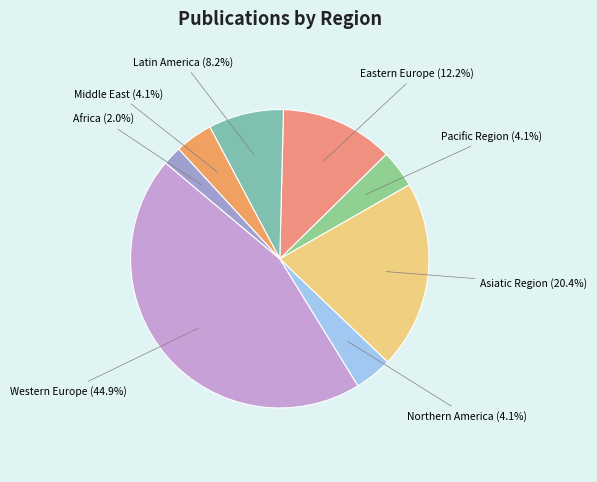

Approximately how many times larger is the value at Asiatic Region compared to Middle East?

5.0